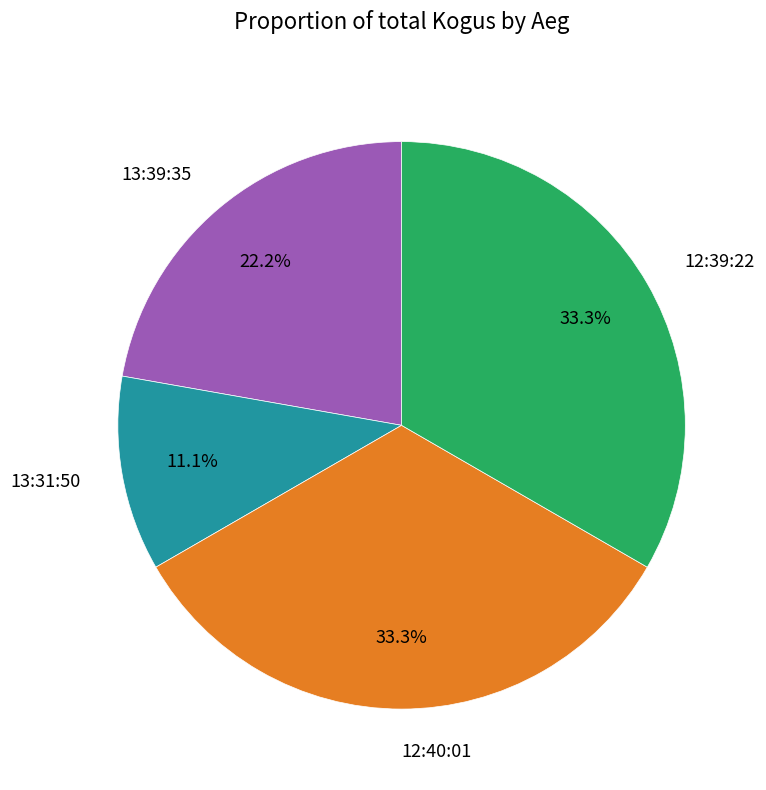

What percentage is the 13:39:35 slice, to the nearest percent?

22%